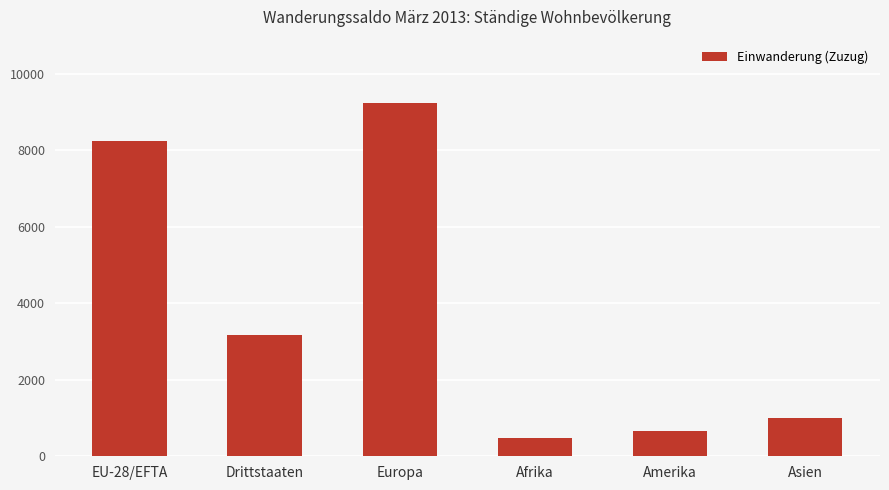

How many bars are there in total?

6